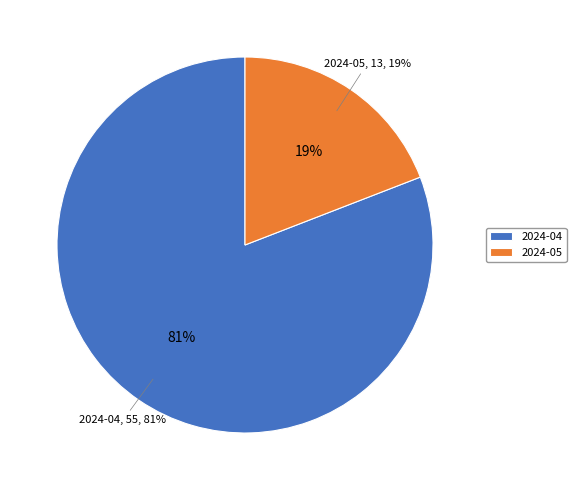

Is there a majority slice in this chart?

Yes